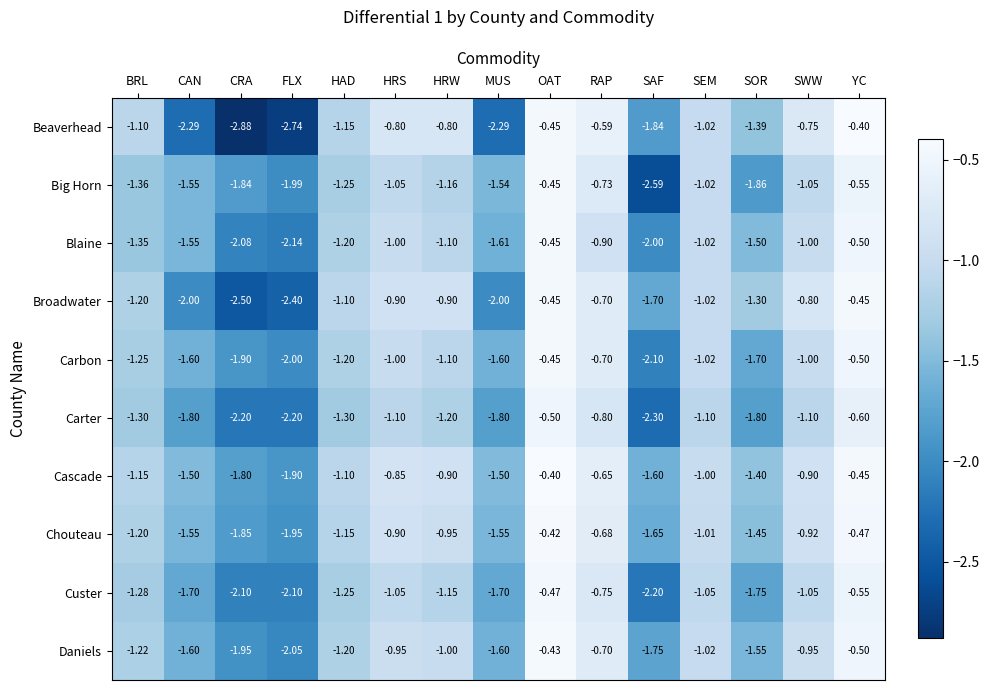

At which label is Big Horn closest to -1?

SEM